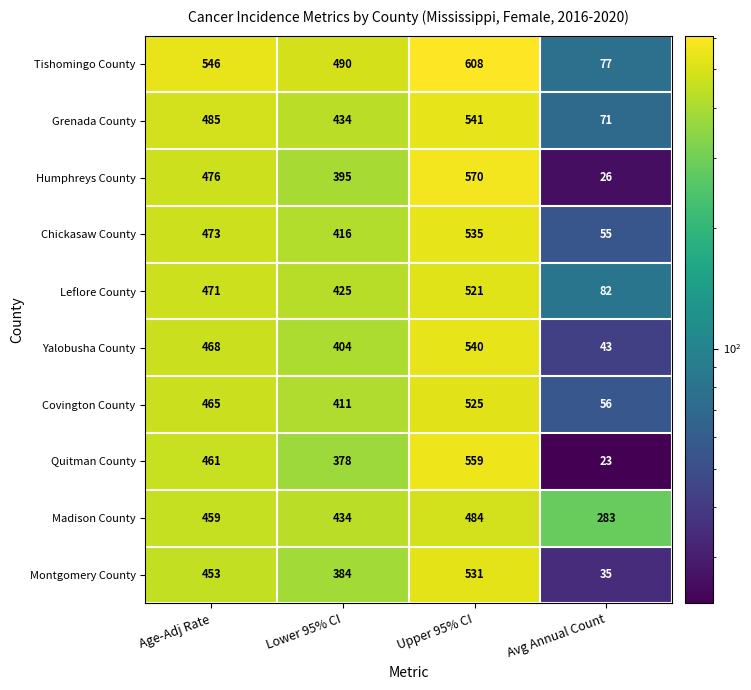

At Age-Adj Rate, list the series in order from largest to smallest.

Tishomingo County, Grenada County, Humphreys County, Chickasaw County, Leflore County, Yalobusha County, Covington County, Quitman County, Madison County, Montgomery County